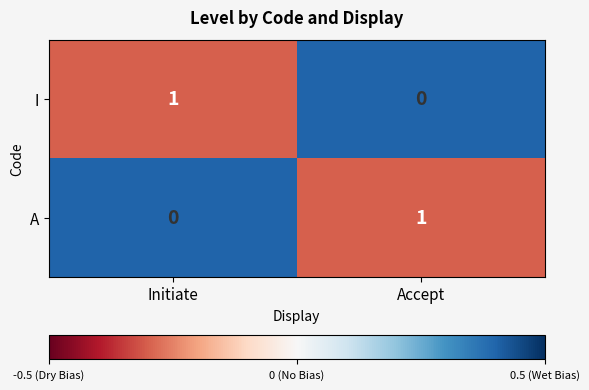

True or false: A has a value of 0 at Initiate.

True